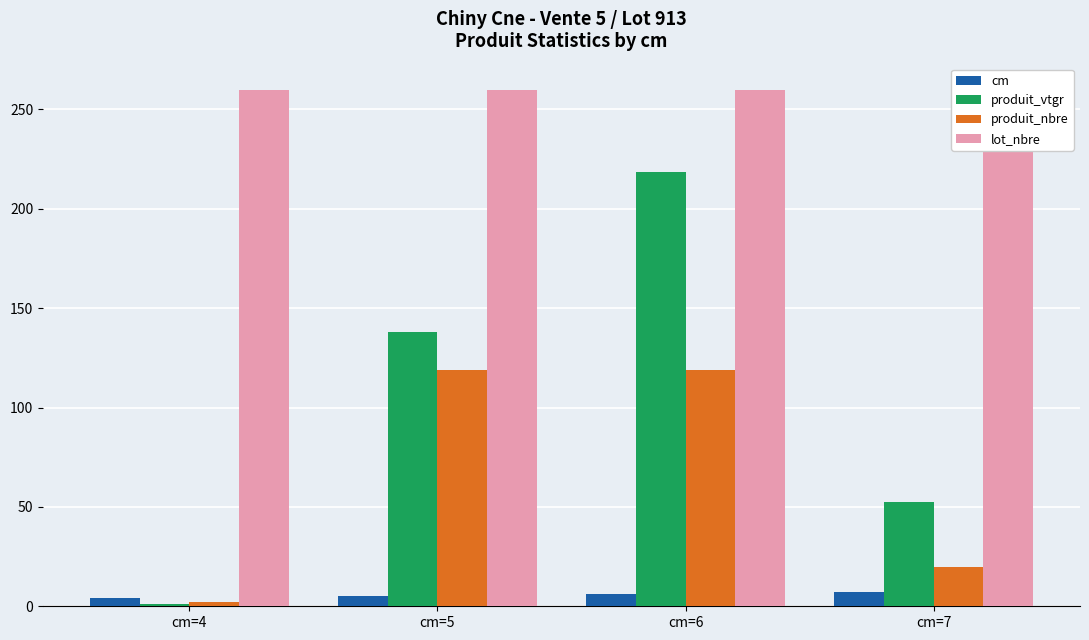

Between cm=5 and cm=6, which is larger?

cm=6